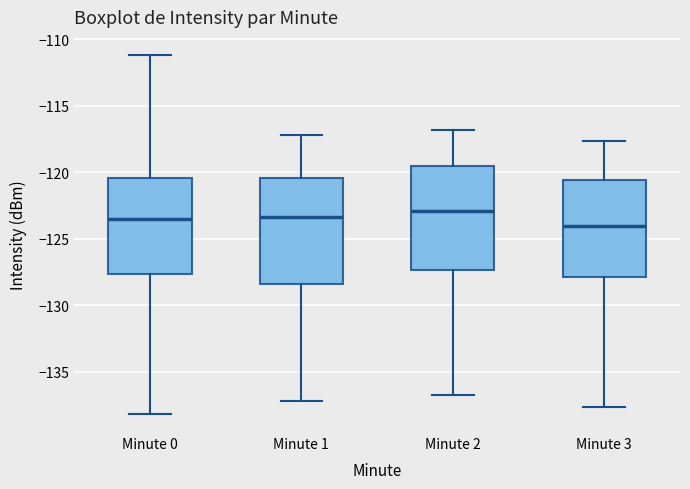

Reading left to right, read every box against the y-axis: the position of its median line, the range the box covers, and the ends of its whiskers. The values are not printed on the chart, so give them approximately, as read against the axis.

Minute 0: median -123.5, box -127.5 to -120.5, whiskers -138.0 to -111.0
Minute 1: median -123.5, box -128.5 to -120.5, whiskers -137.0 to -117.0
Minute 2: median -123.0, box -127.5 to -119.5, whiskers -137.0 to -117.0
Minute 3: median -124.0, box -128.0 to -120.5, whiskers -137.5 to -117.5